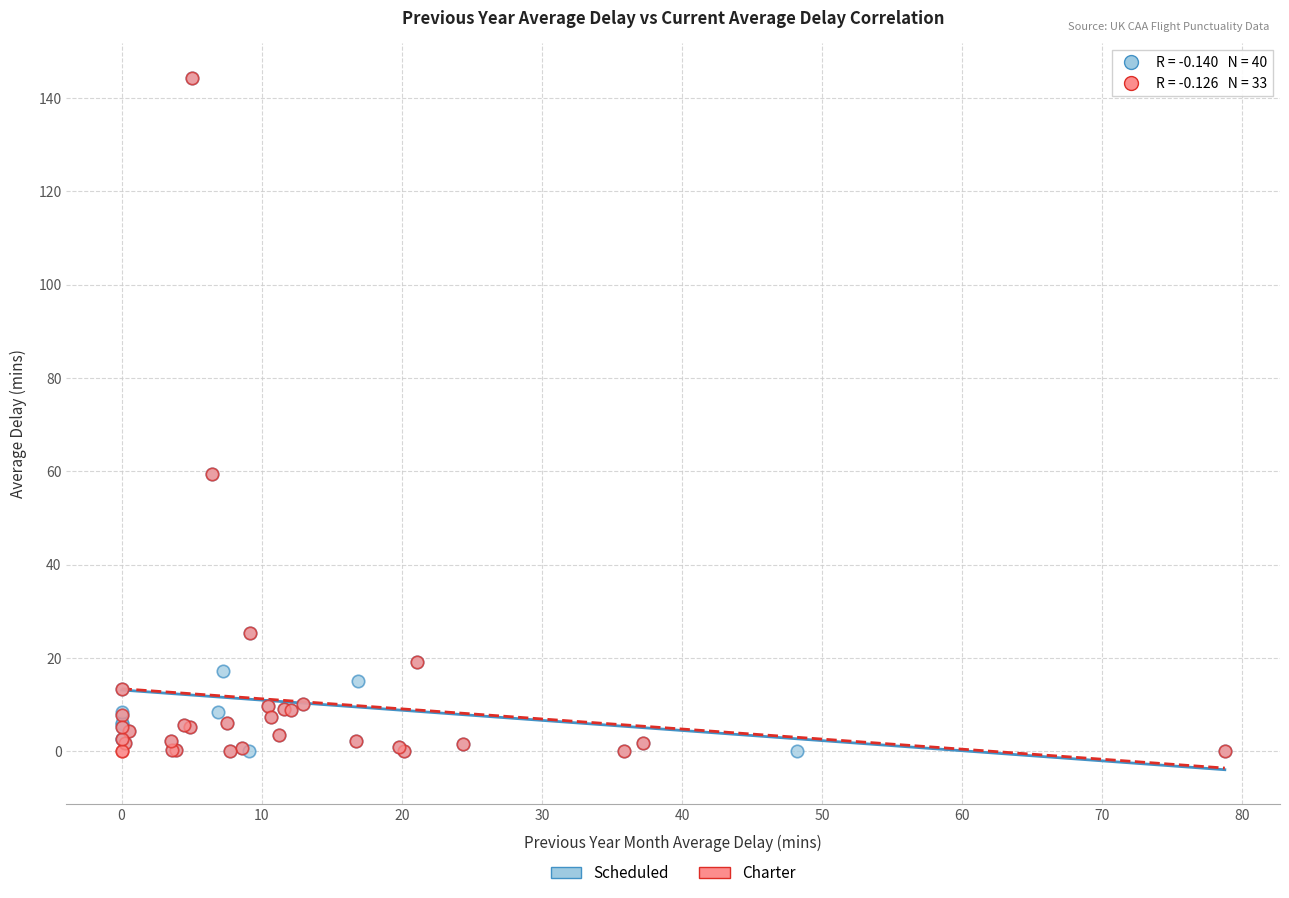

What are all the series names shown in the legend?

Scheduled, Charter